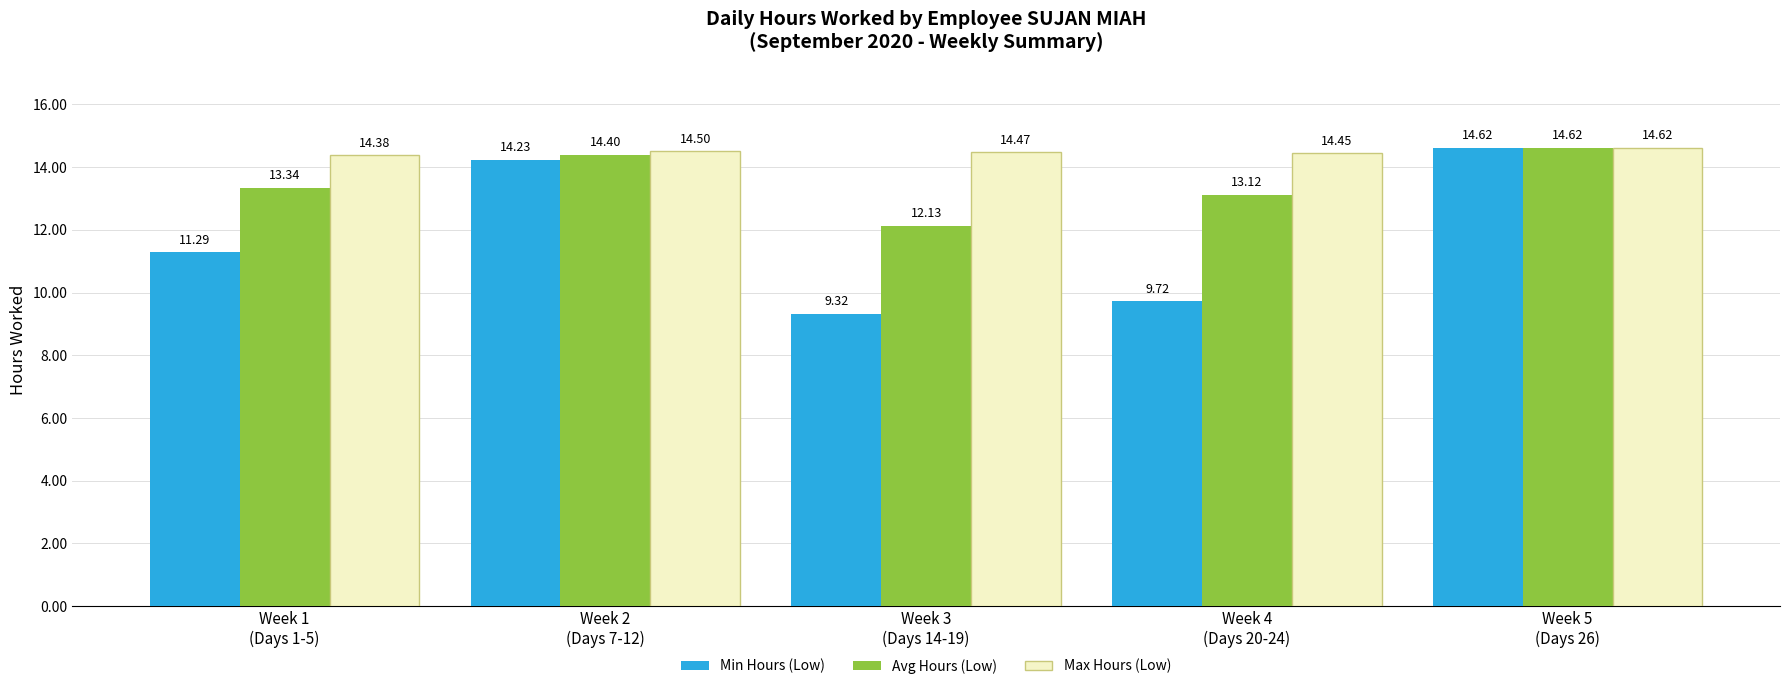

What is the sum of all Avg Hours (Low) values?

67.6